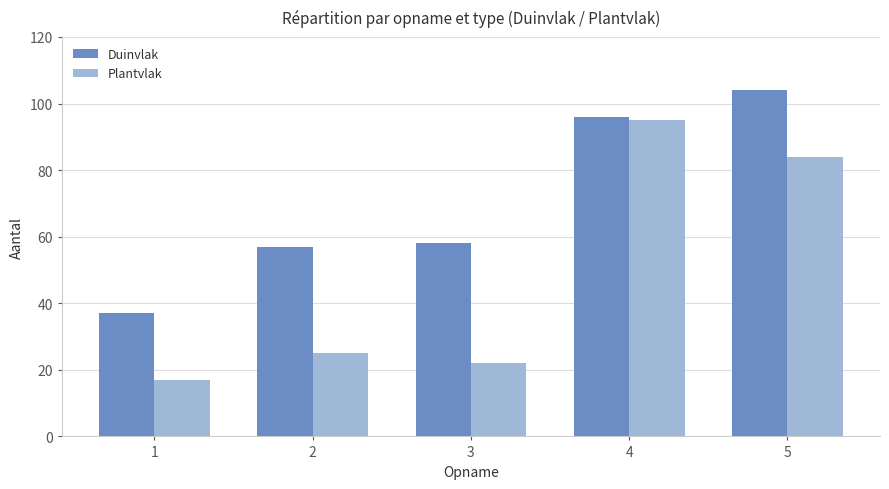

What is the value of the Duinvlak bar at the 4th from the left?

96